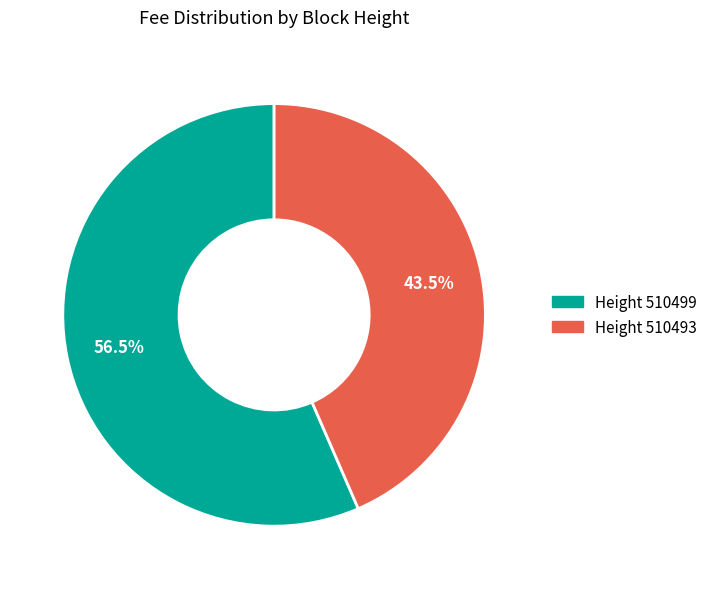

Does Height 510493 account for over 50% of the chart?

No